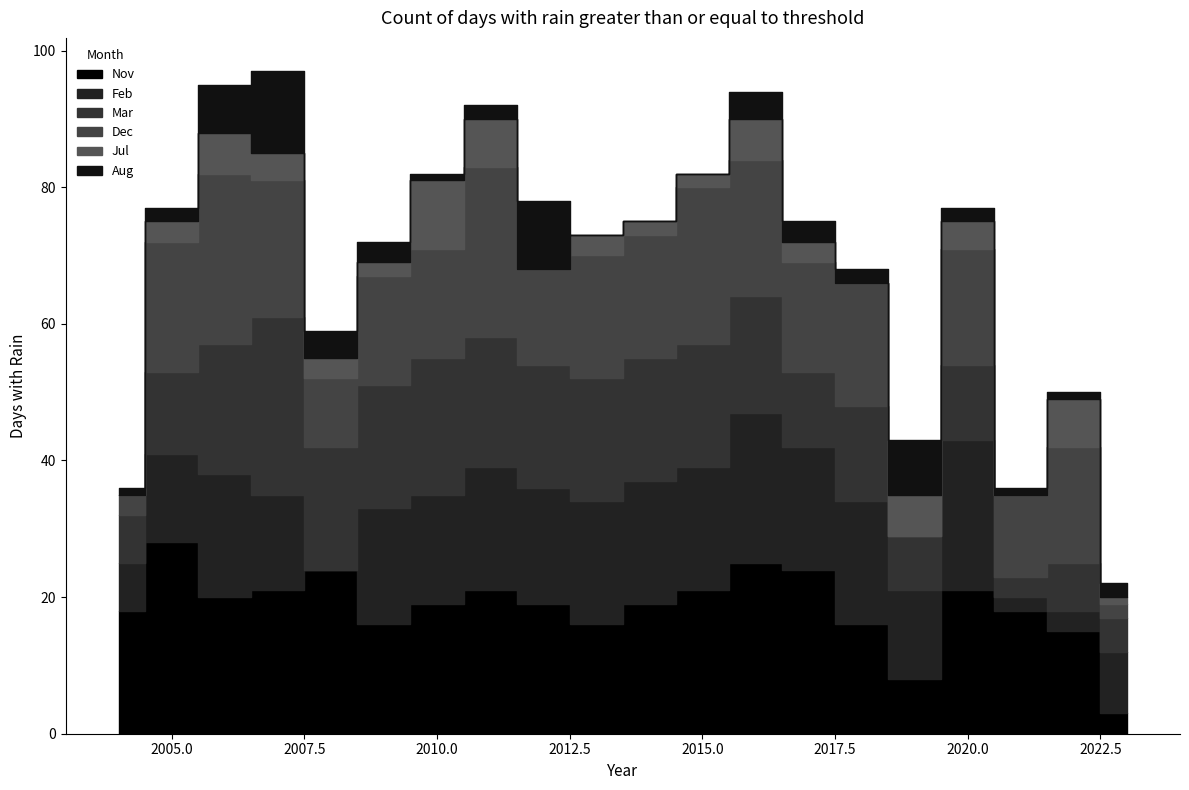

What is the difference between the second highest and second lowest values in the Aug series?

10